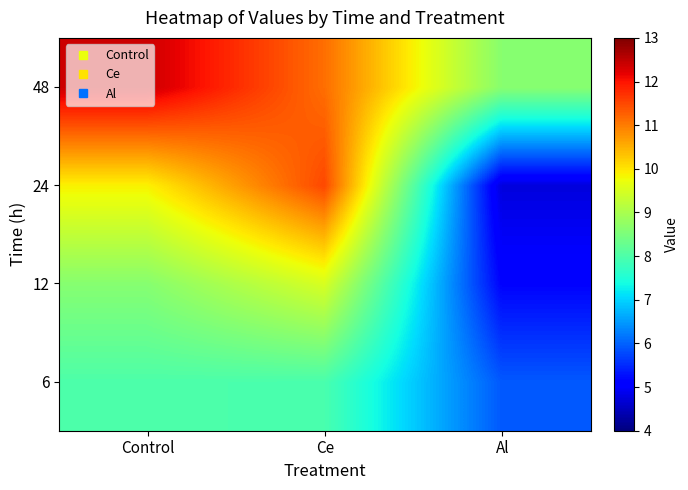

Reading right to left, extract all data points from this chart.

6: Al=5.9	Ce=8.0	Control=8.0
12: Al=5.1	Ce=9.5	Control=8.6
24: Al=4.7	Ce=11.5	Control=9.9
48: Al=8.6	Ce=11.1	Control=12.4